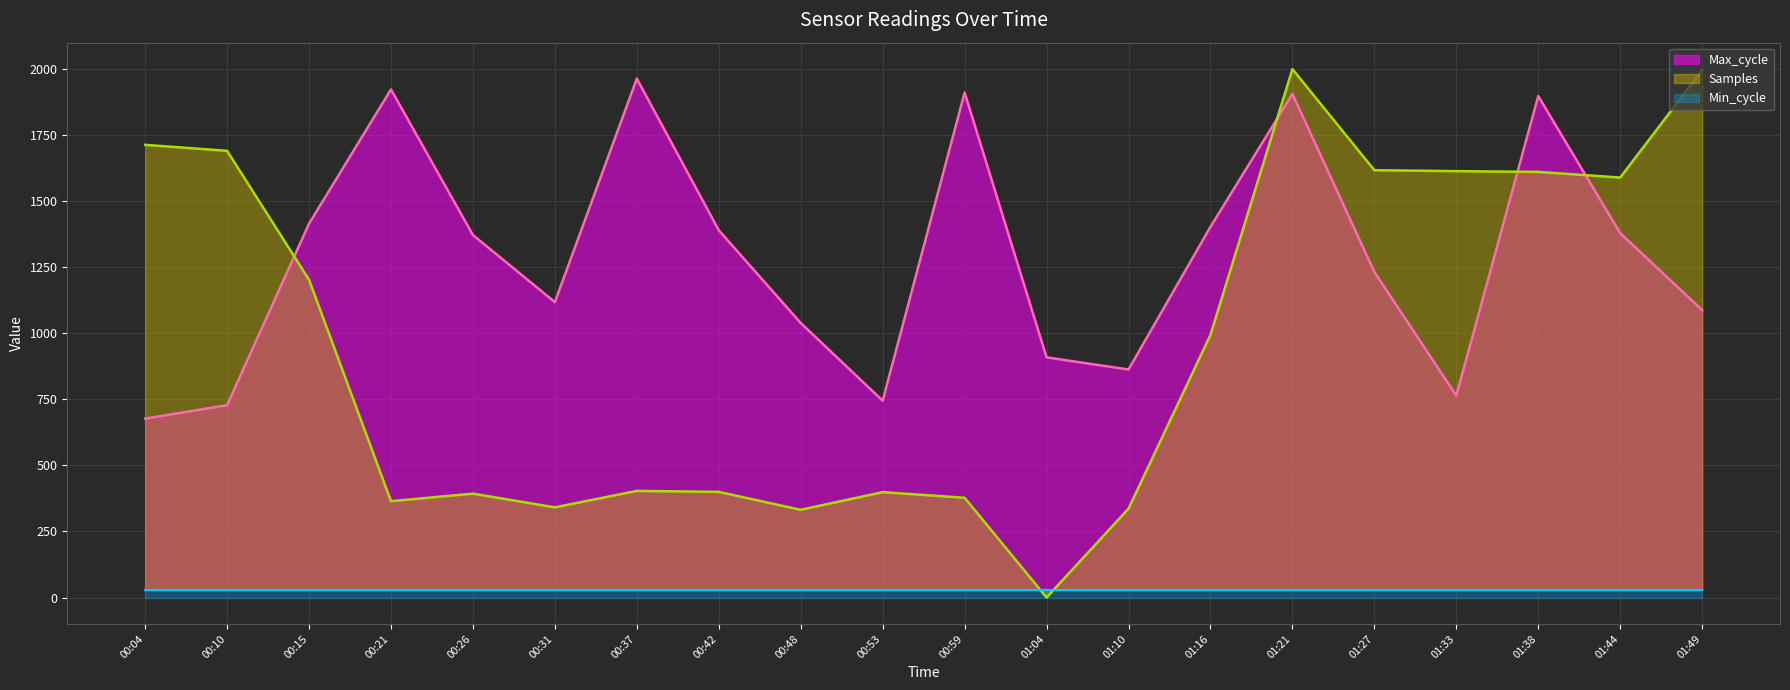

What is the maximum value for Max_cycle?

1964.0